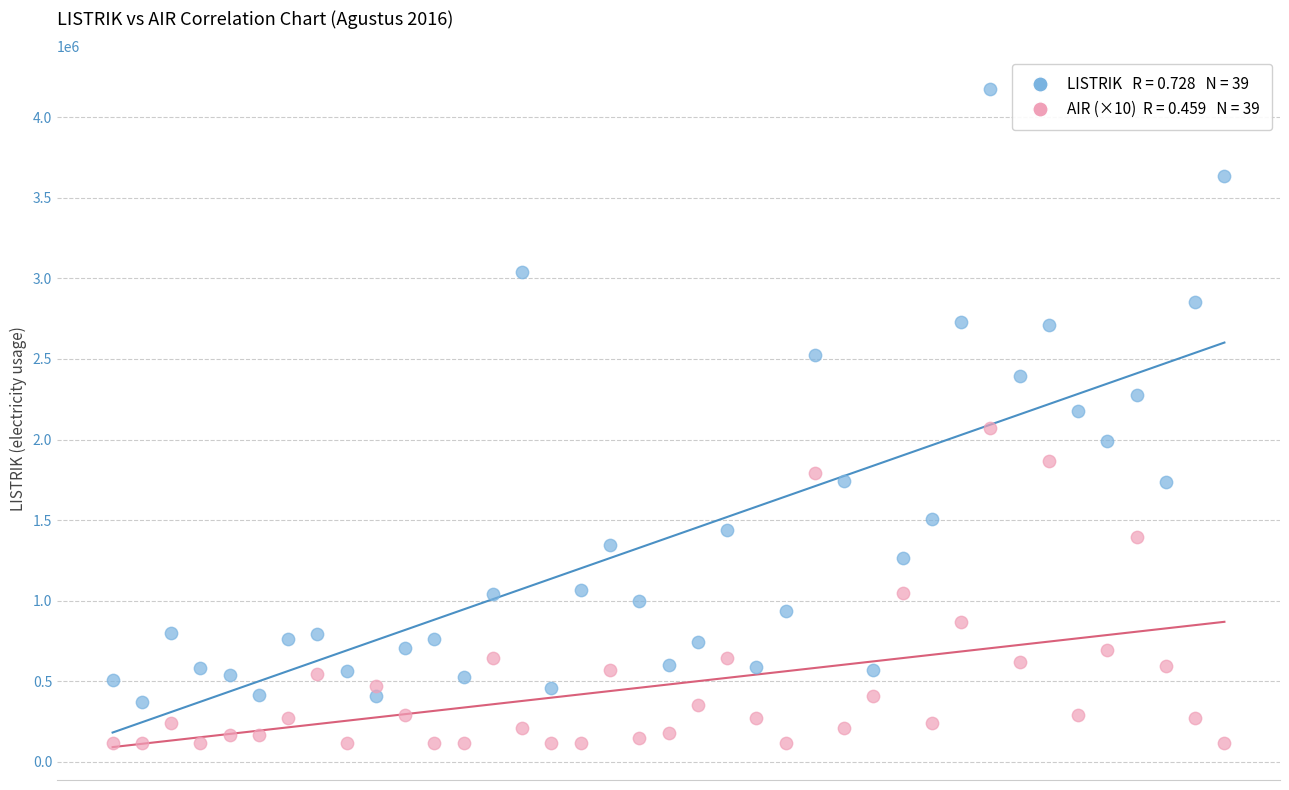

Across all data points, what is the range of Y values (max minus min)?

4052813